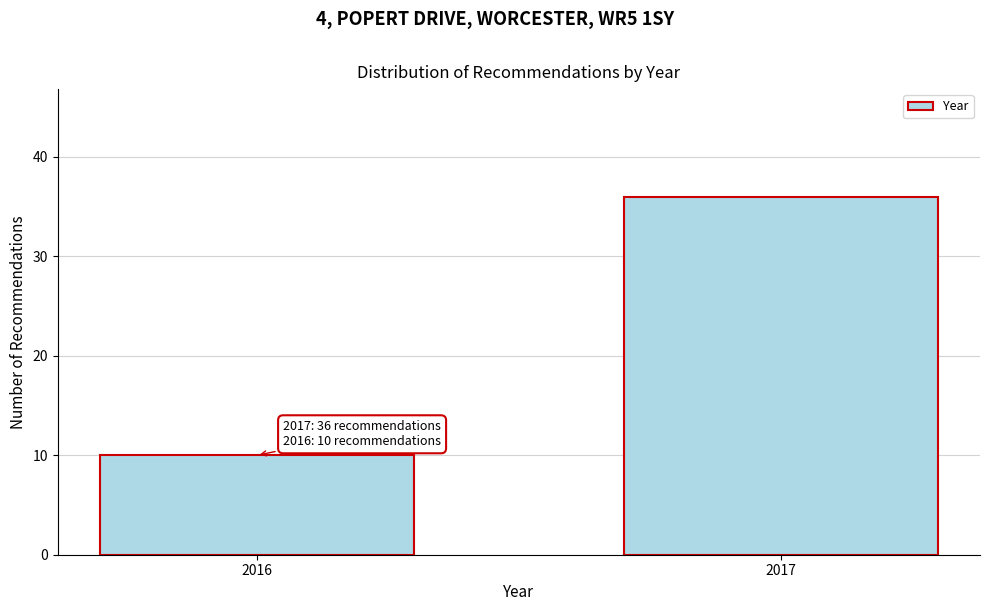

Reading left to right, list all the values displayed in this chart.

10	36